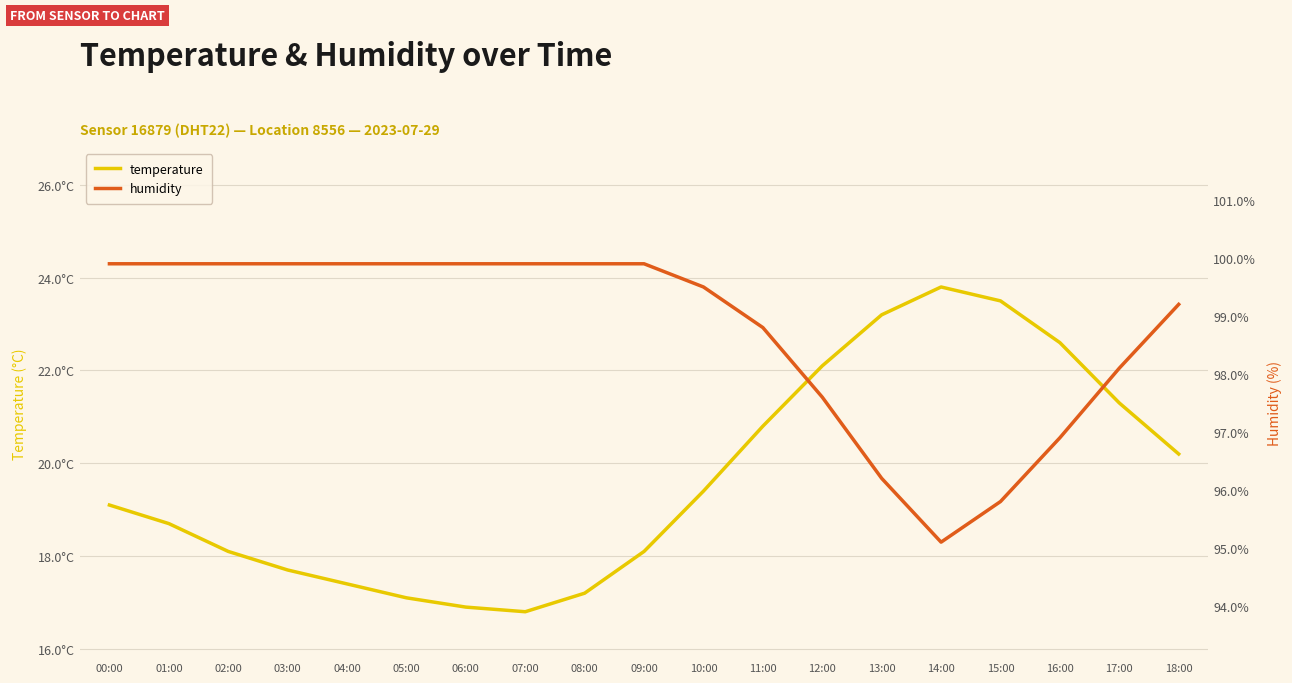

True or false: humidity and temperature intersect in this chart.

False